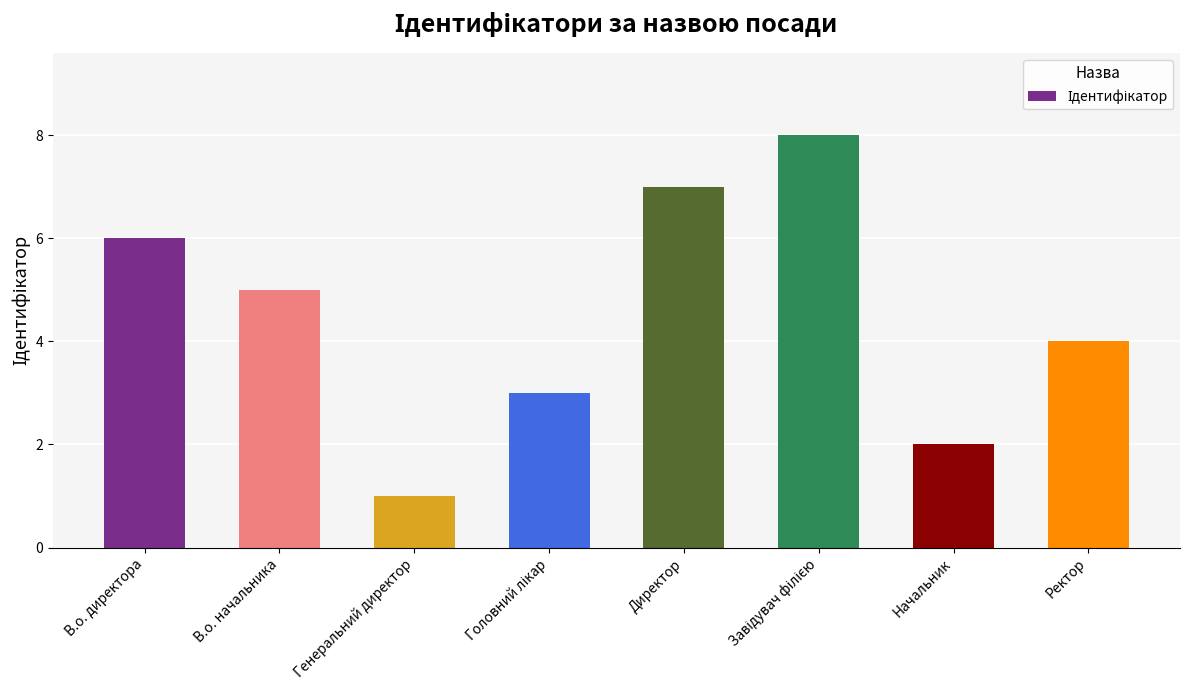

How many bars are there in total?

8